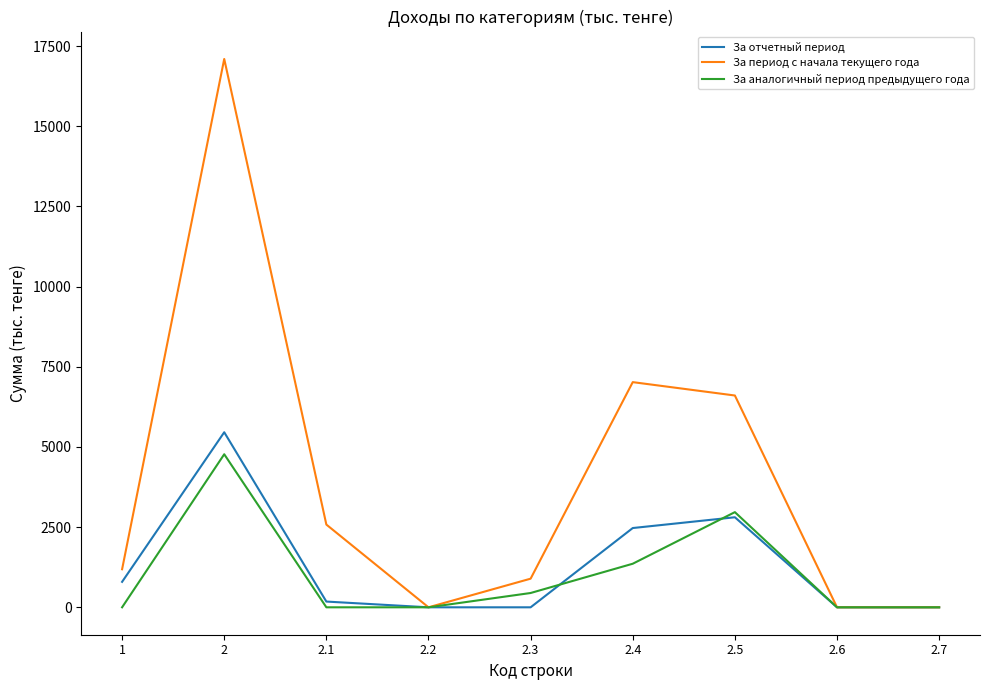

What is the spread (max minus min) of values at 2.4?

5663